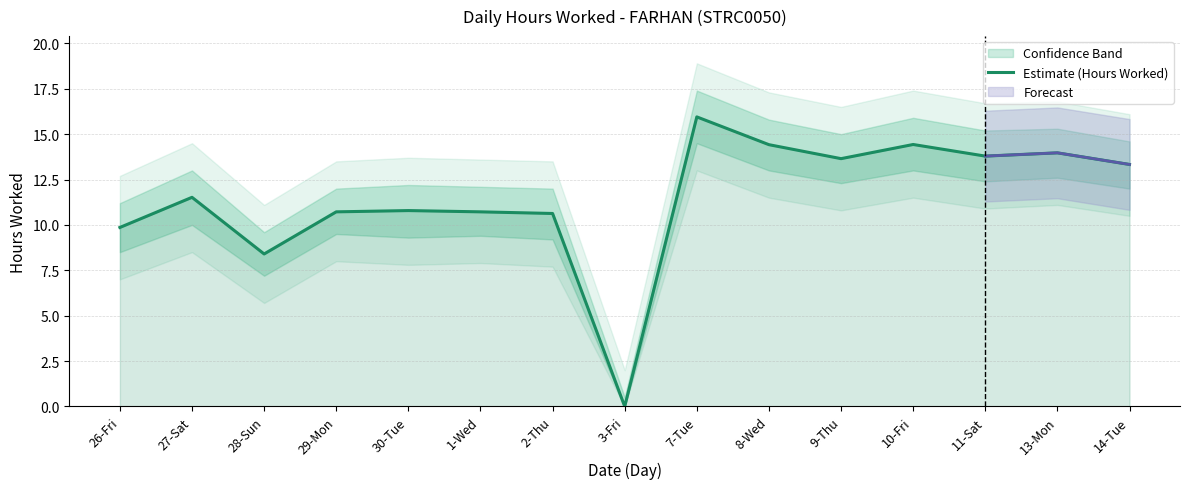

The chart shows a value of 8.9 at 13-Mon. True or false?

False